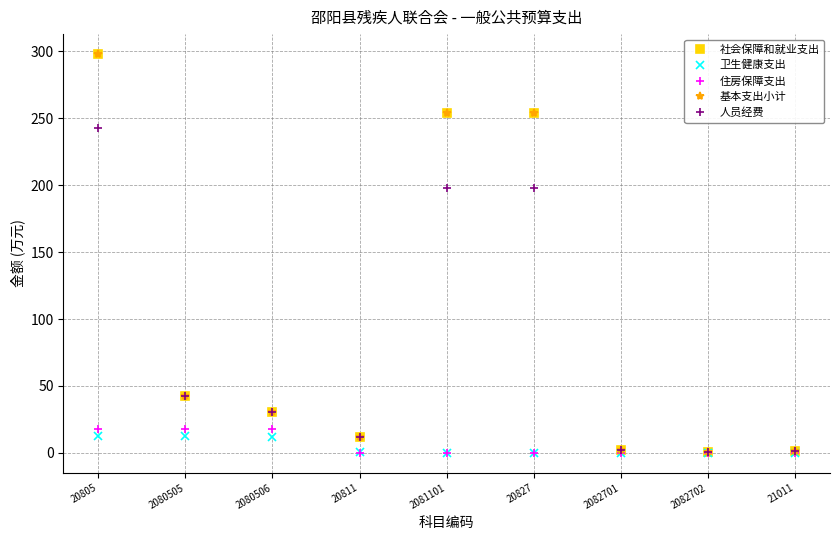

What is the total value across all series at 2081101?

705.4